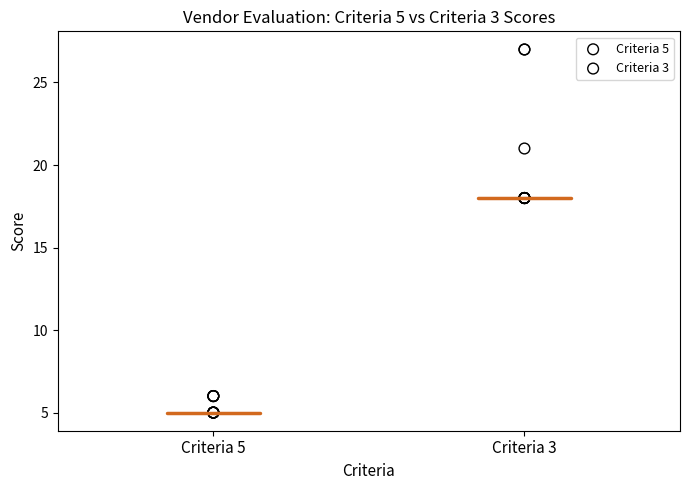

Which series contains the lowest Y value?

Criteria 5